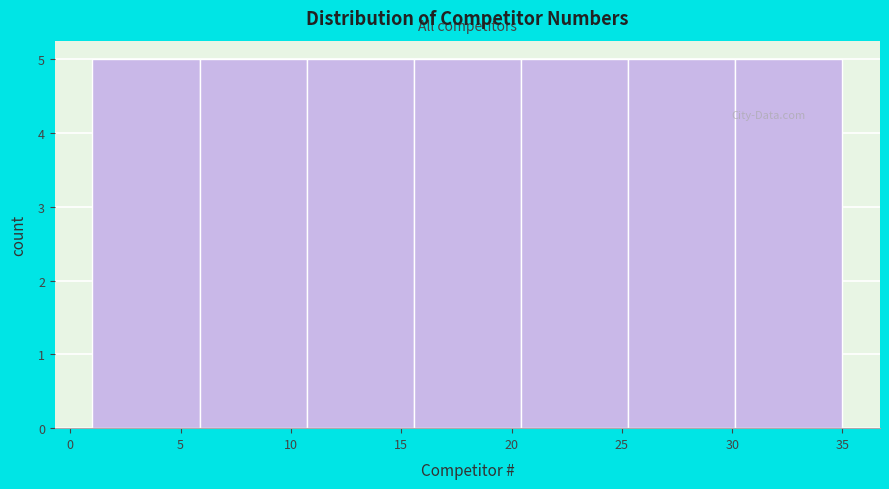

What is the height of the bar covering 1.0 to 6.0 on the x-axis? Neither the bar edges nor the heights are printed on the chart, so give them approximately, as read against the axes.

5